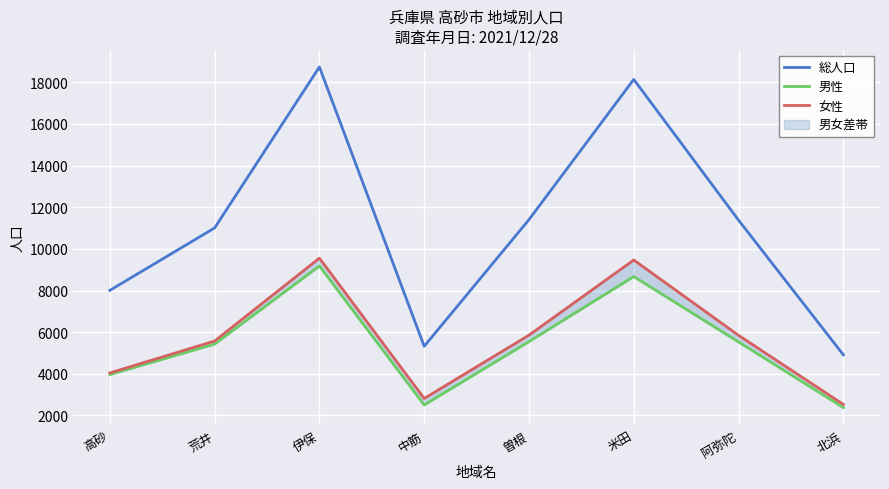

True or false: 女性 and 男性 cross at least once.

False